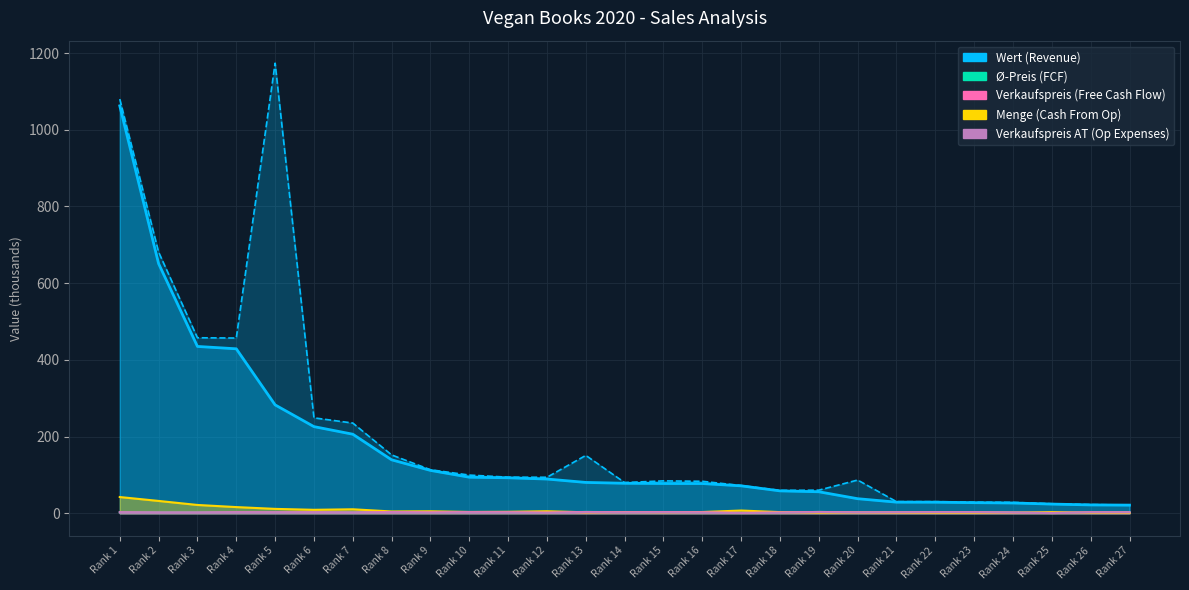

At which label does Menge (Cash From Op) reach its minimum?

Rank 27